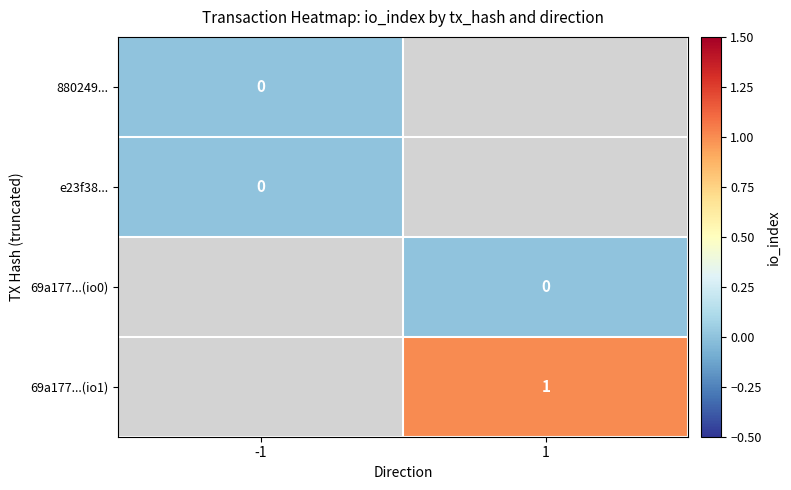

The 69a177...(io1) series shows 1 at 1. True or false?

True